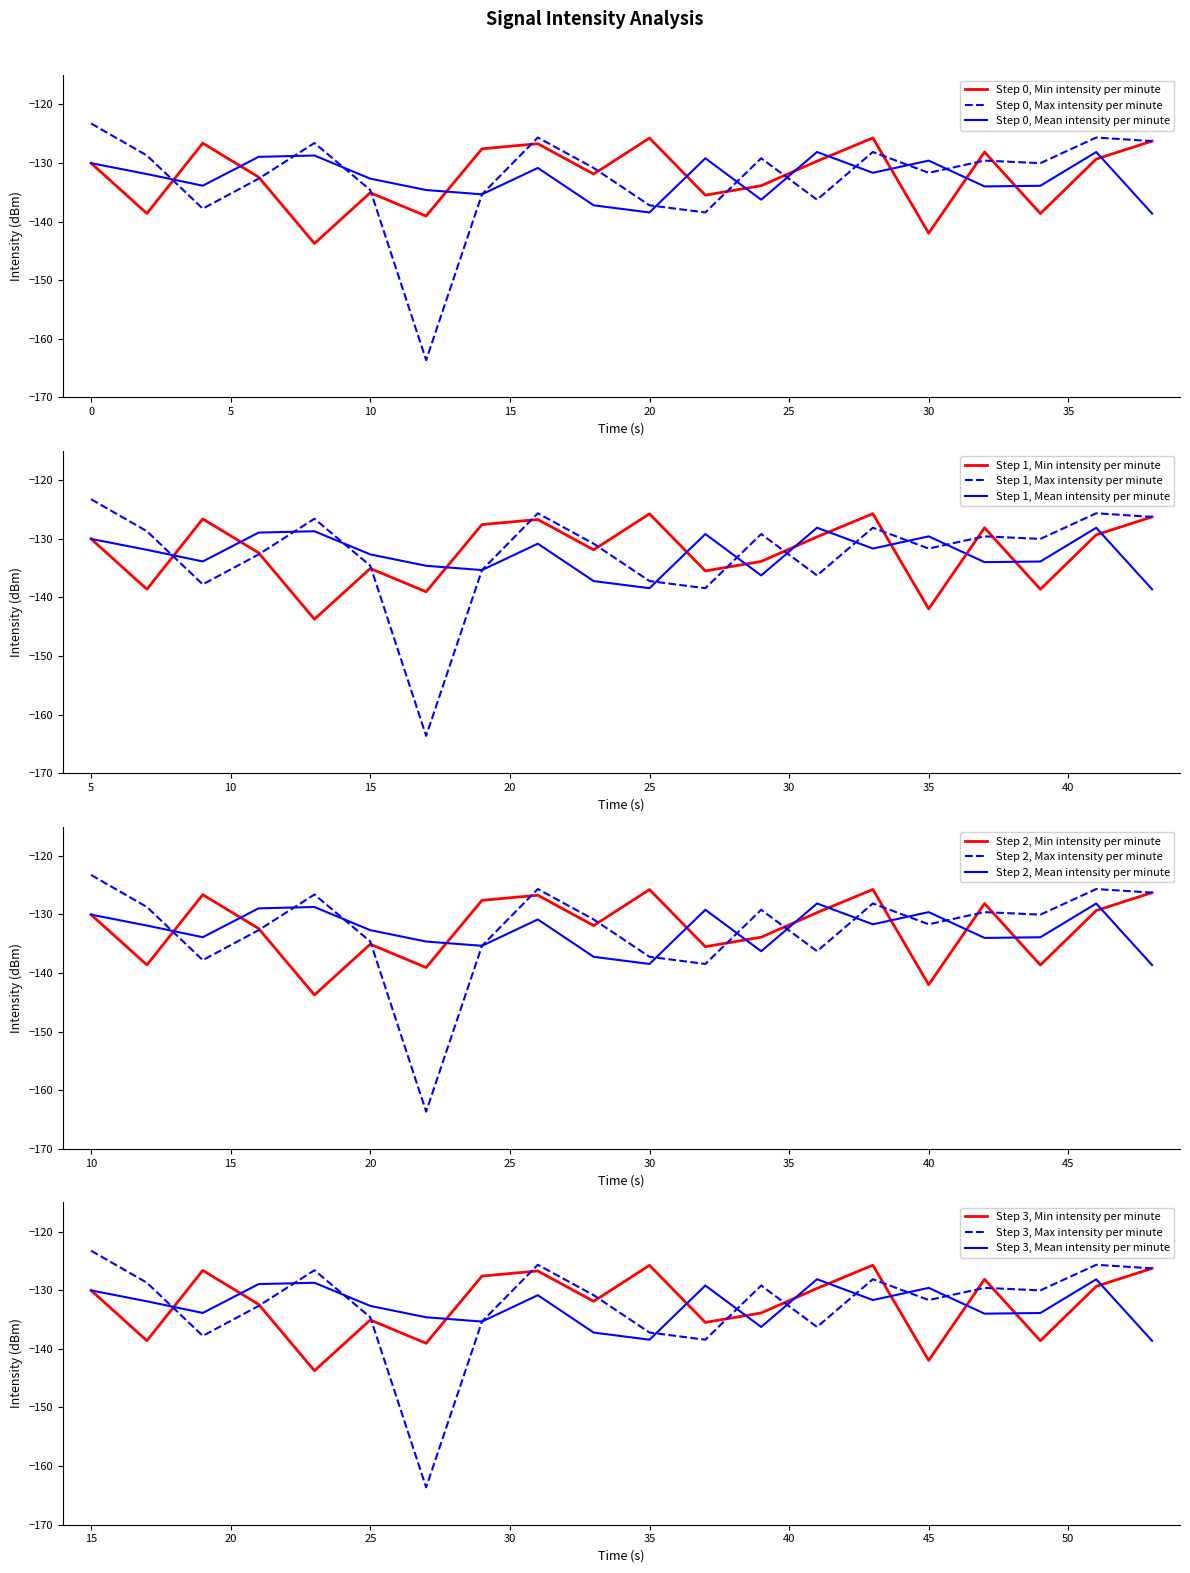

True or false: Min intensity per minute has more than 2 interior local peaks.

True